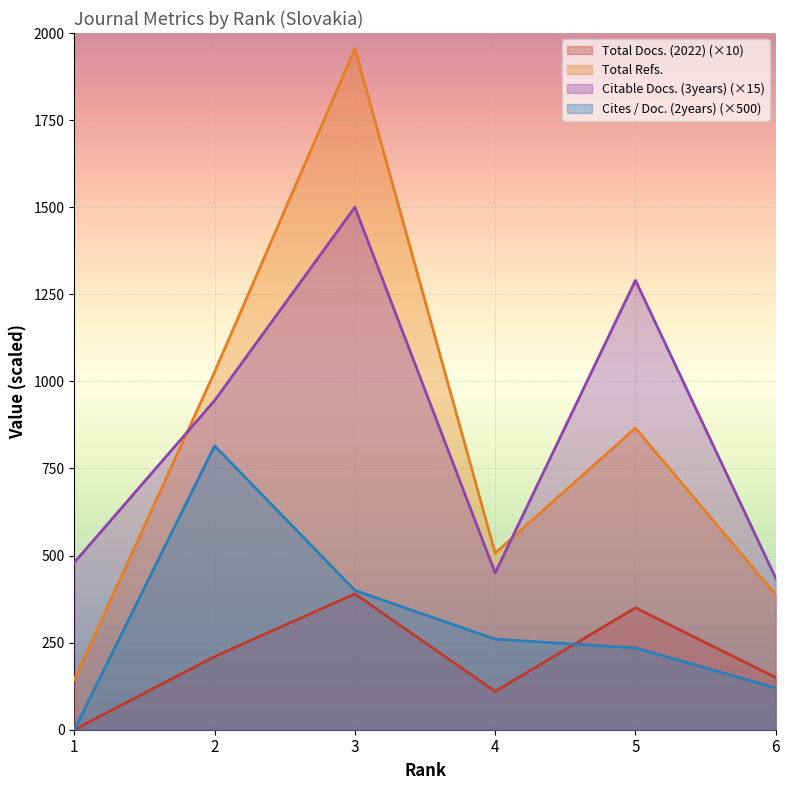

What is the spread (max minus min) of values at 5?

1055